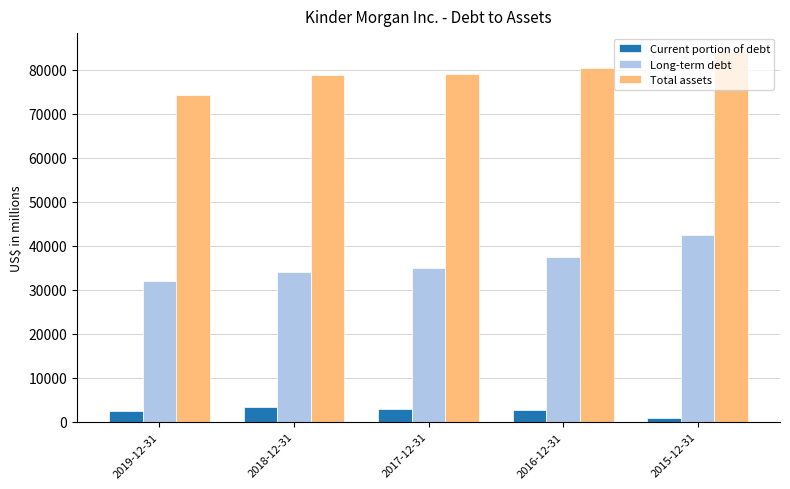

How many bars are there in total?

15